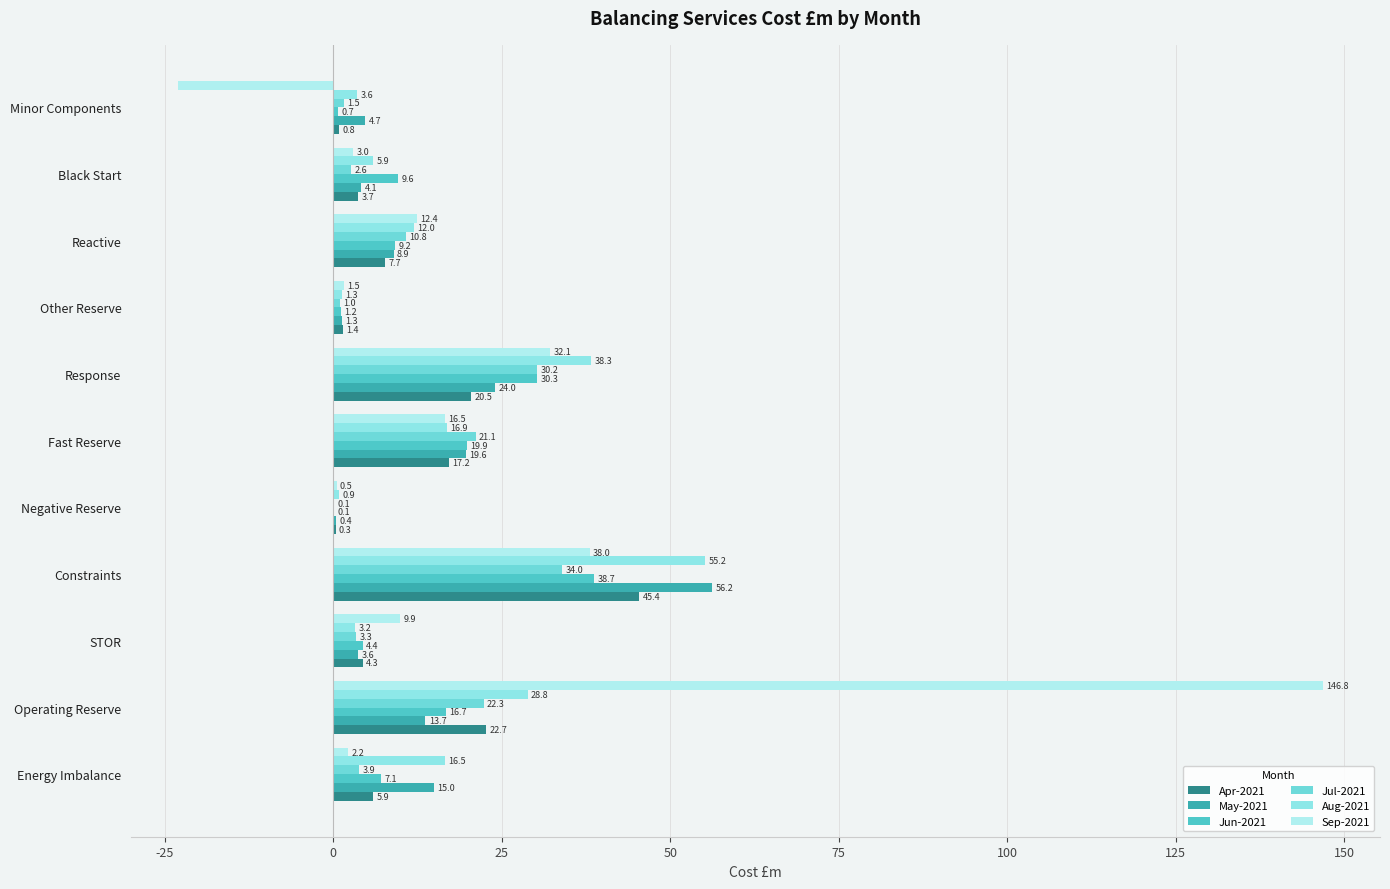

At how many categories does at least one series exceed 75?

1